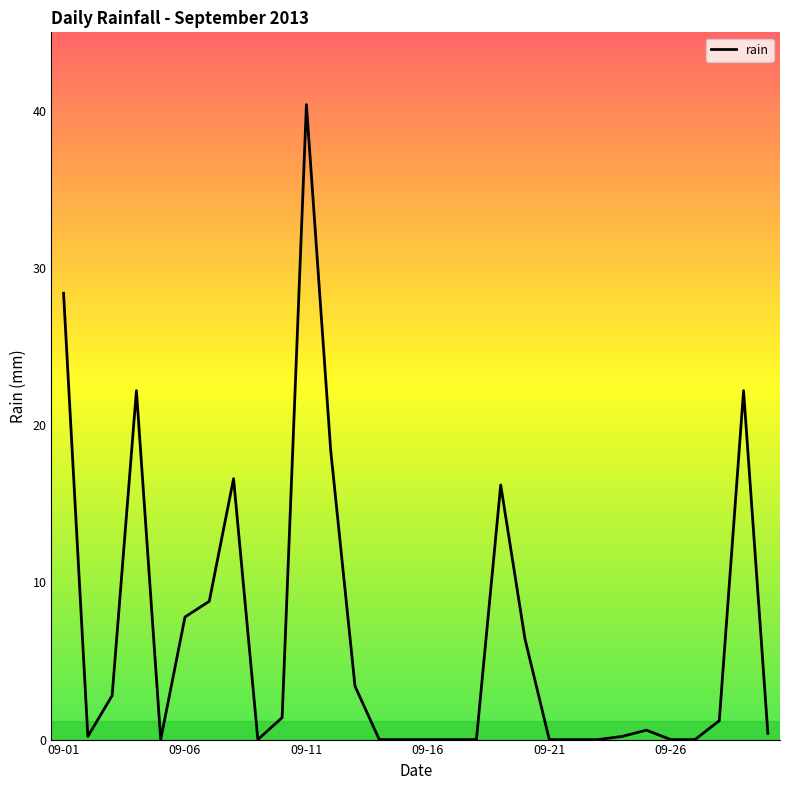

What is the maximum value shown in the chart?

40.4